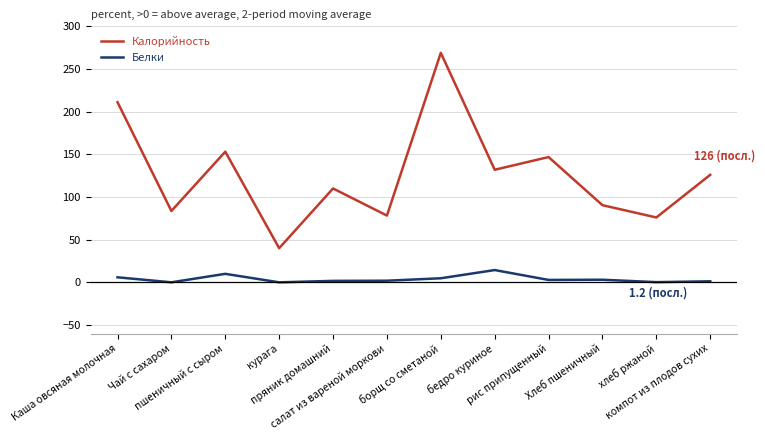

True or false: Белки and Калорийность cross at least once.

False